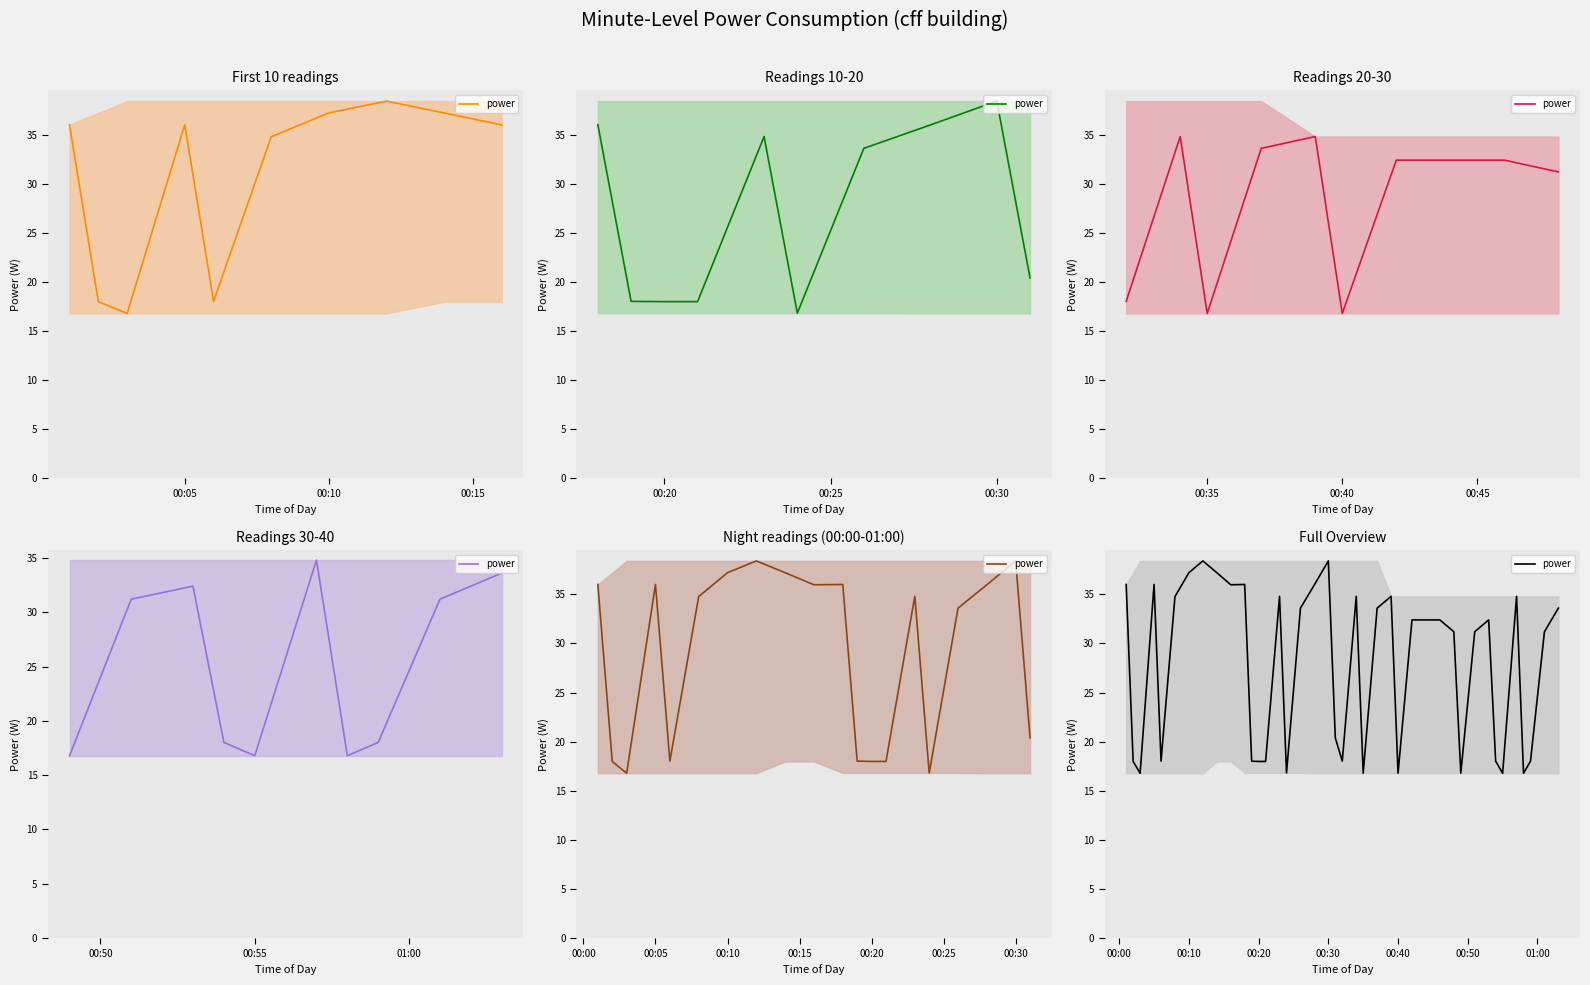

What is the difference between the second highest and minimum values?

21.6